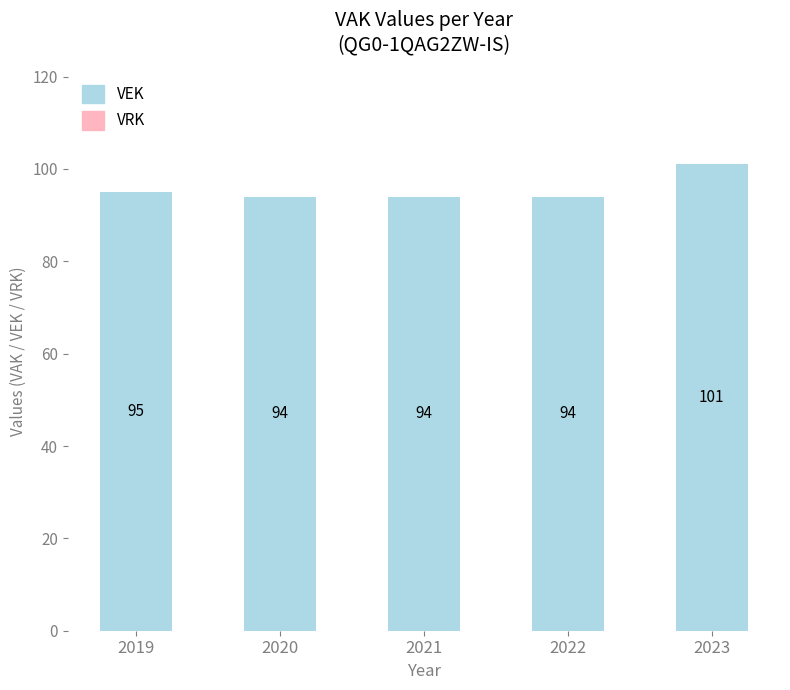

What is the difference between the maximum and minimum values?

7